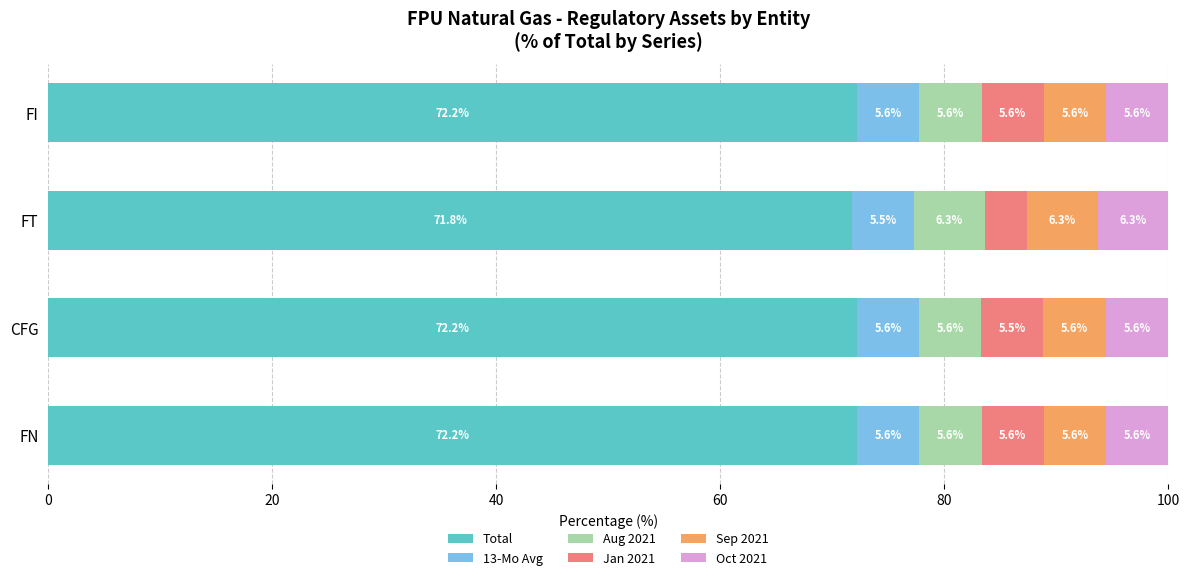

What is the lowest value of the Total series?

71.8